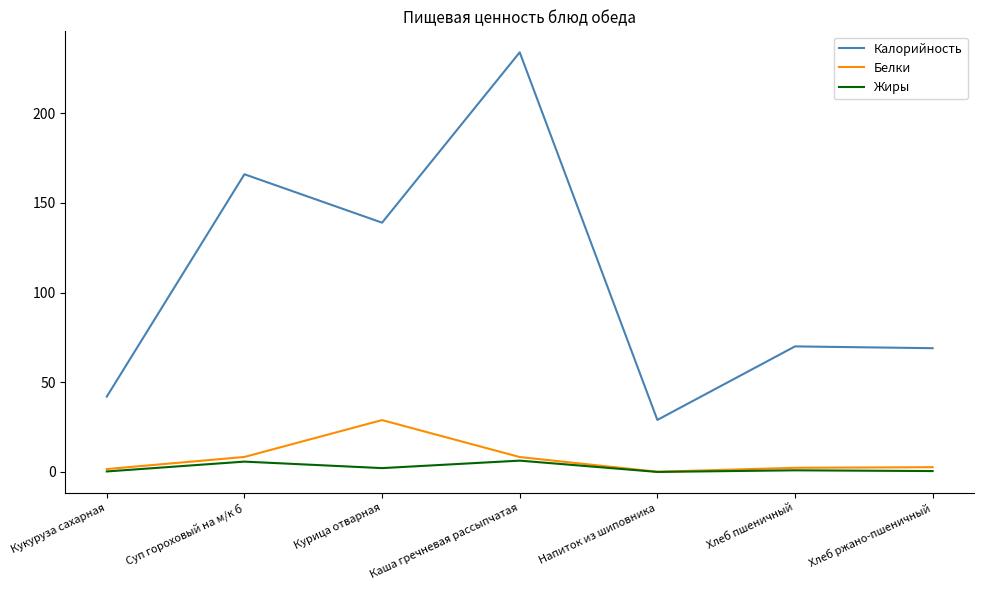

What is the maximum value shown in the chart?

234.0